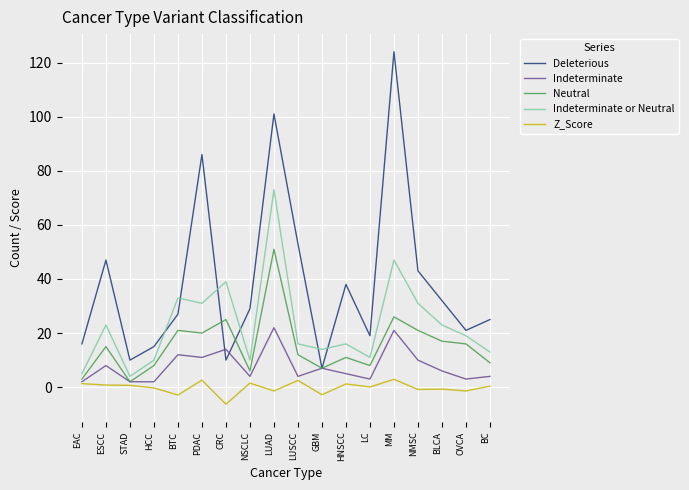

What are all the series names shown in the legend?

Deleterious, Indeterminate, Neutral, Indeterminate or Neutral, Z_Score